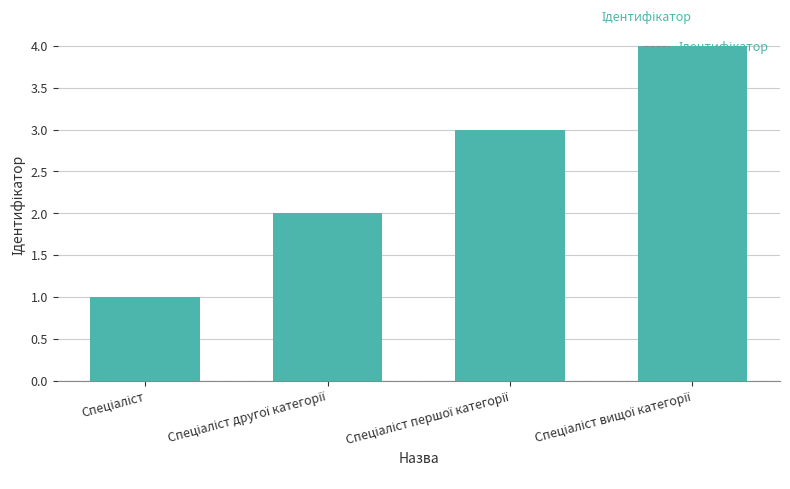

What is the maximum value shown in the chart?

4